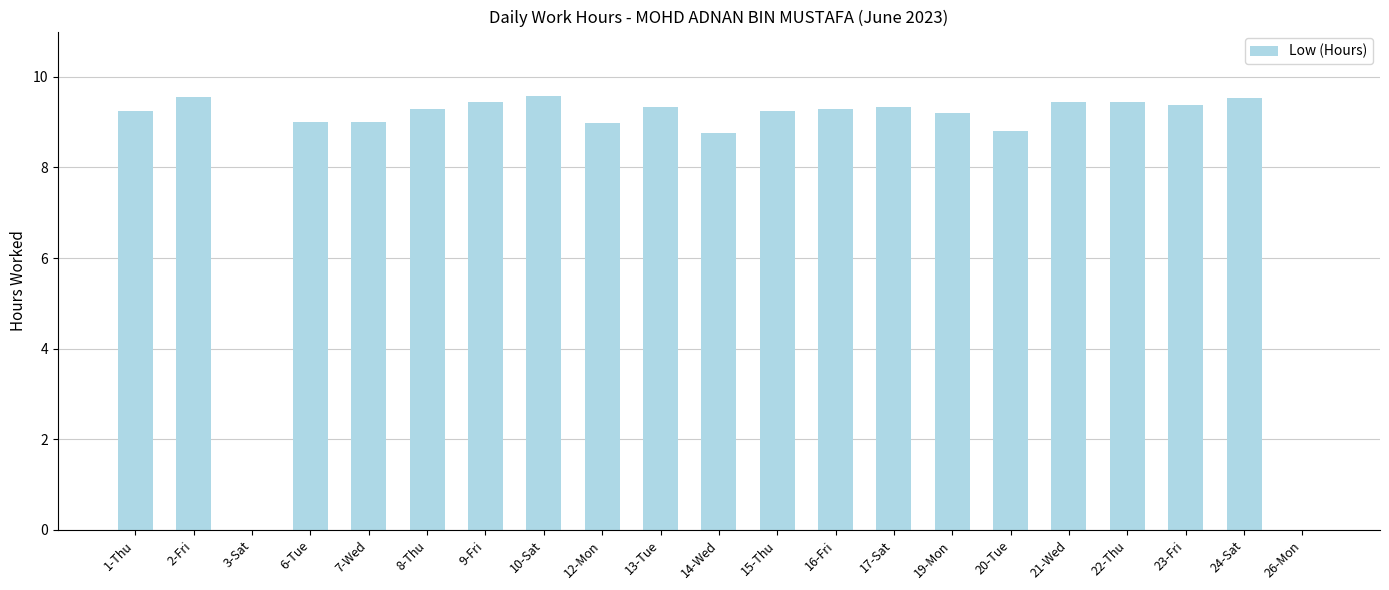

What is the sum of the values at 1-Thu and 9-Fri?

18.7